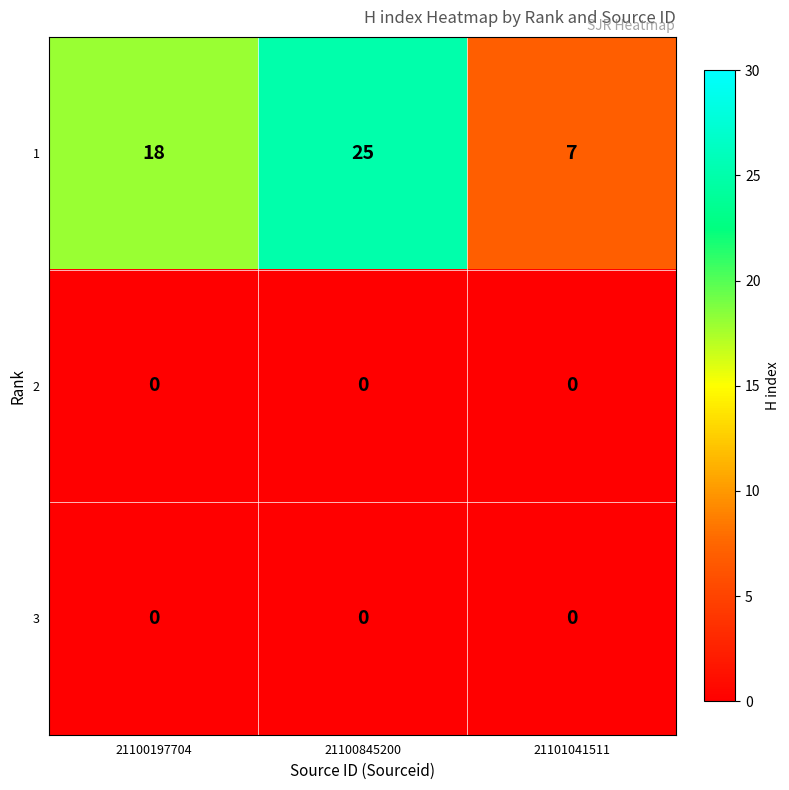

How many series are shown in this chart?

3